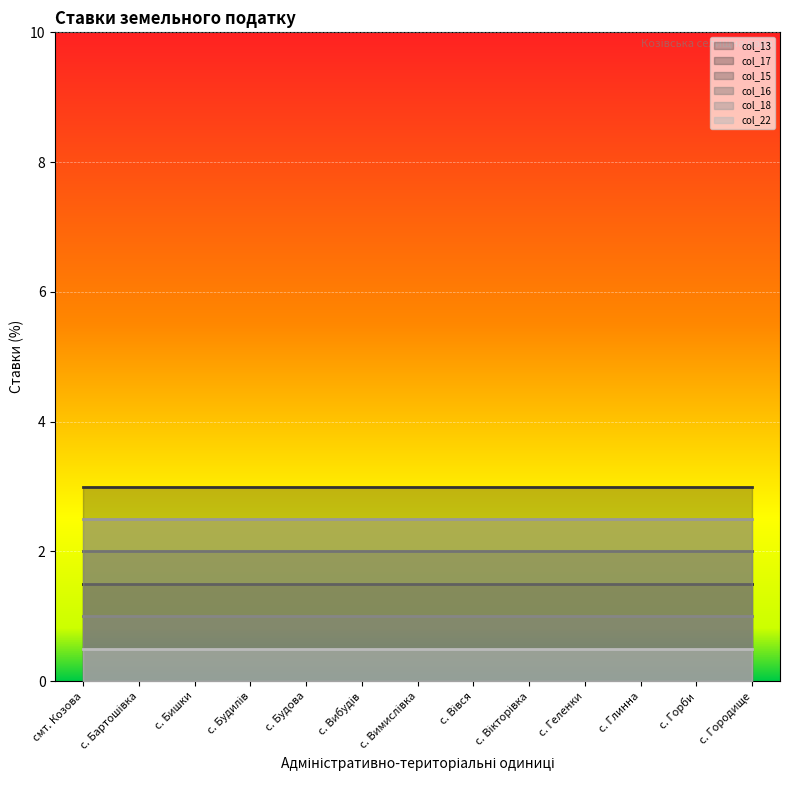

Does the chart display data point markers on the line(s)?

No